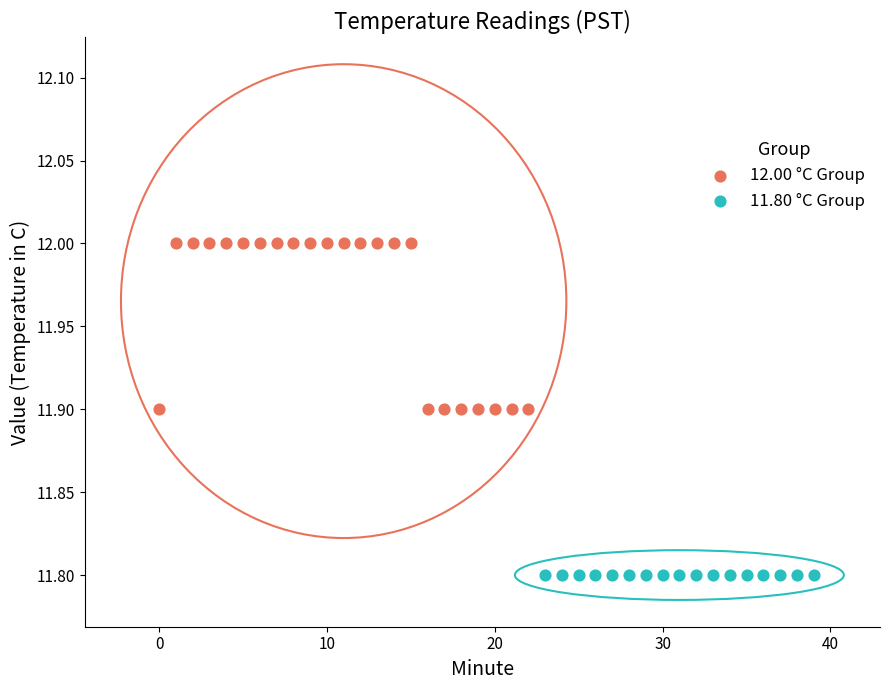

Which series contains the lowest Y value?

11.80 °C Group